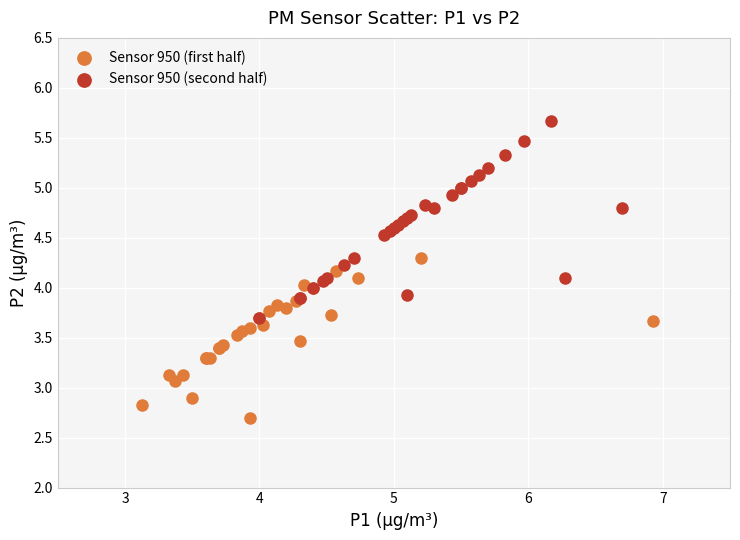

Which series has the largest Y range (max minus min)?

Sensor 950 (second half)